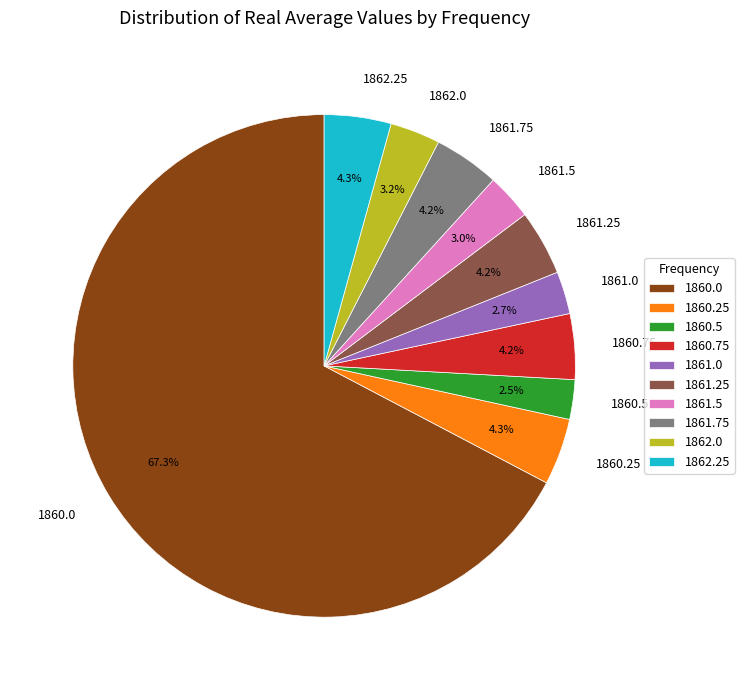

What percentage is NOT represented by 1861.25?

95.8%